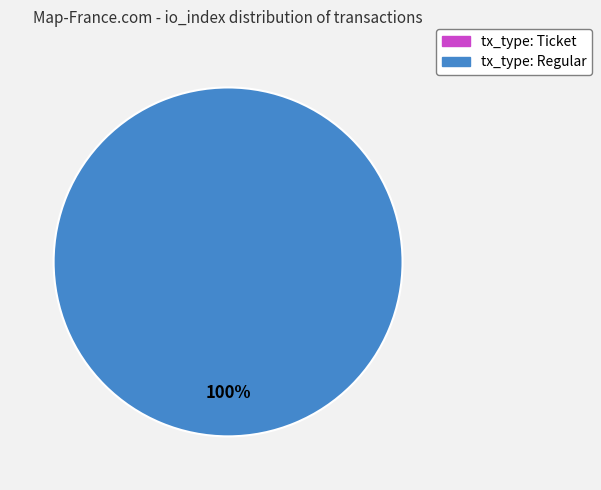

Is there any slice that represents more than half of the pie?

Yes